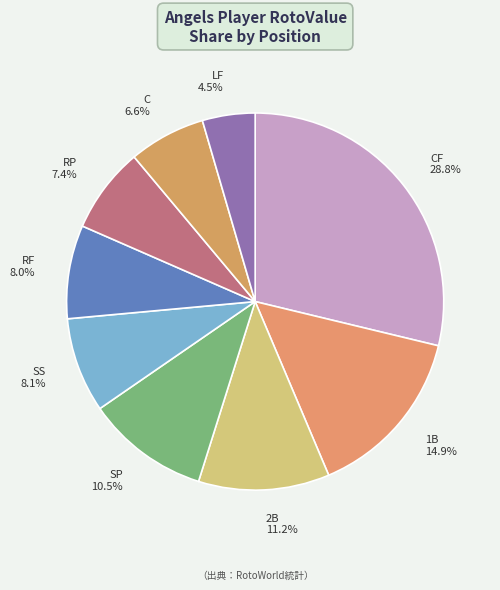

Is it true that RP is 7% of the pie?

True